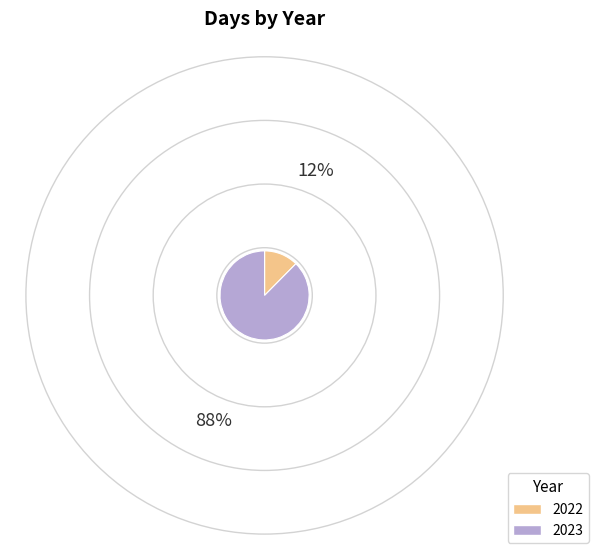

Rank the categories by value from highest to lowest.

2023, 2022